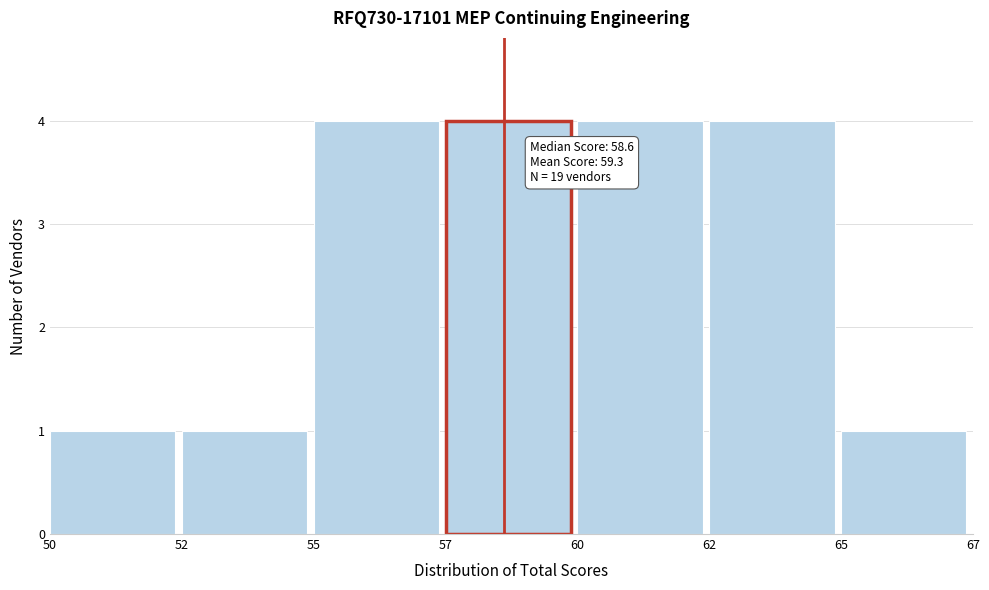

Reading left to right, what are all the values shown in this chart?

50=1	52=1	55=4	57=4	60=4	62=4	65=1